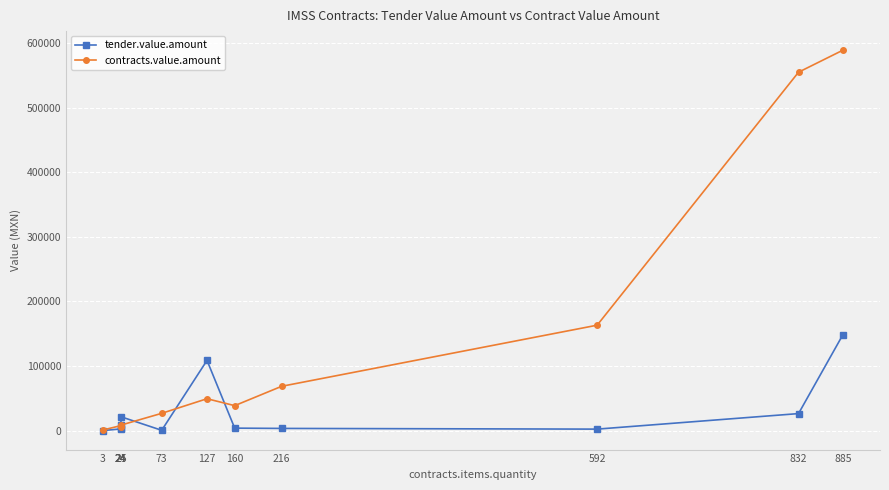

How many data points in tender.value.amount are above 3784?

6